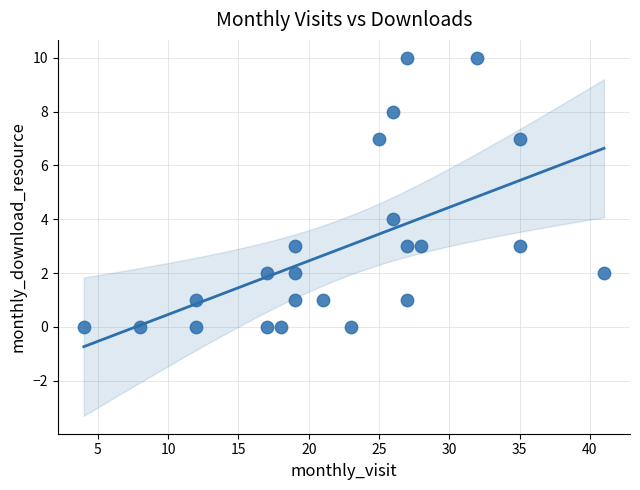

What Y value in the scatter plot is closest to 5?

4